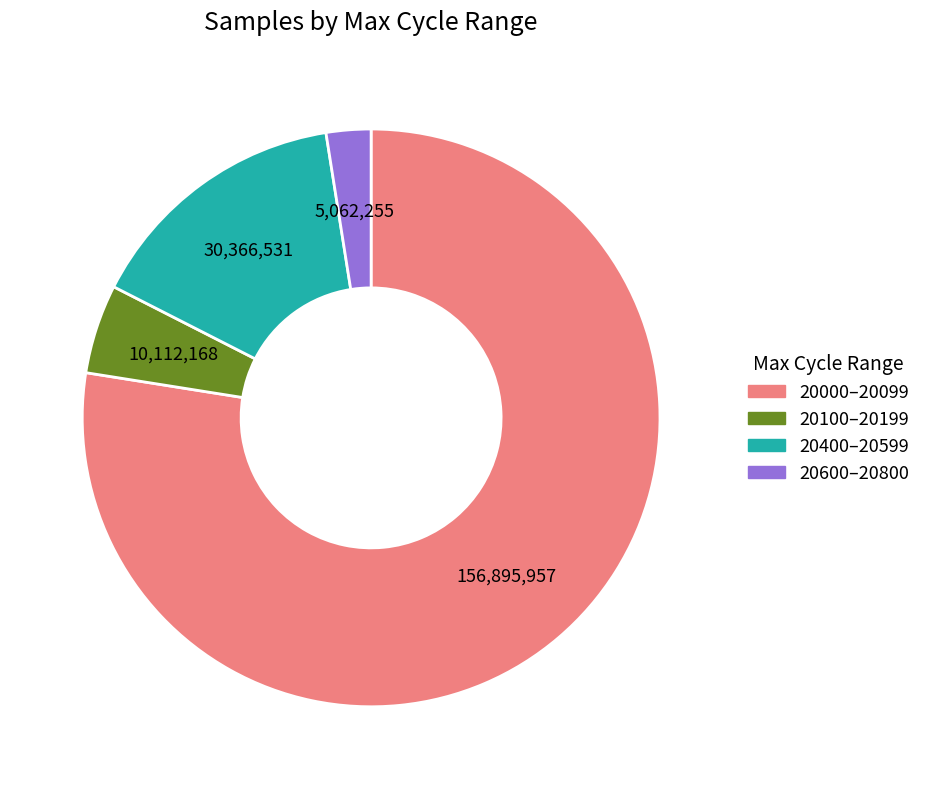

Does any single category account for the majority?

Yes